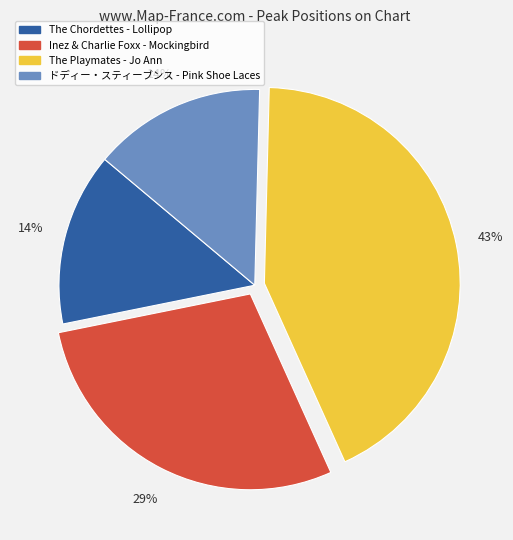

To the nearest percent, what is the difference between the largest and smallest slice percentages?

29%